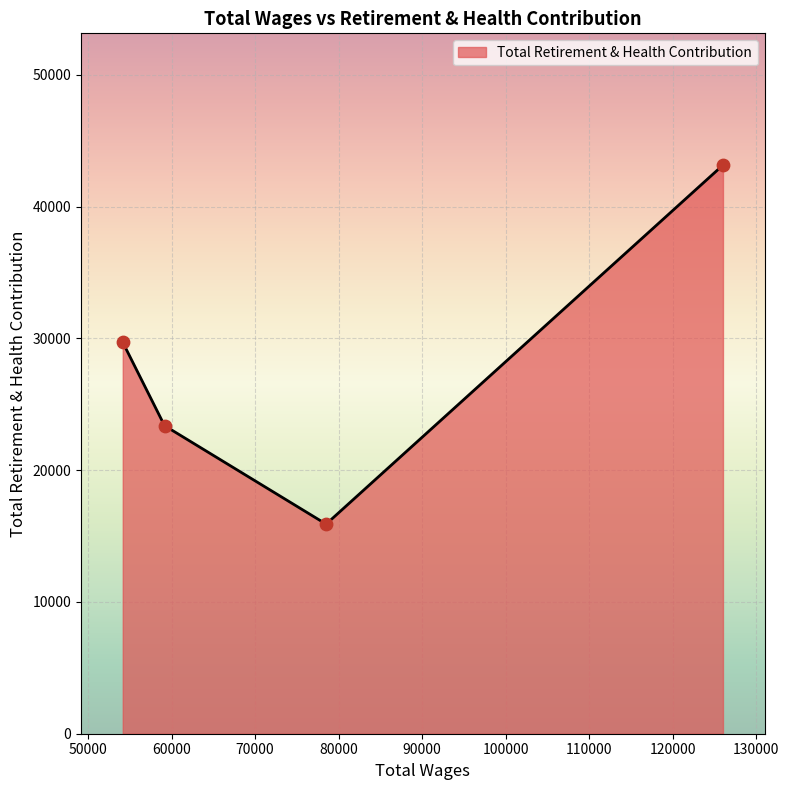

True or false: the data has more than 2 interior local peaks.

False